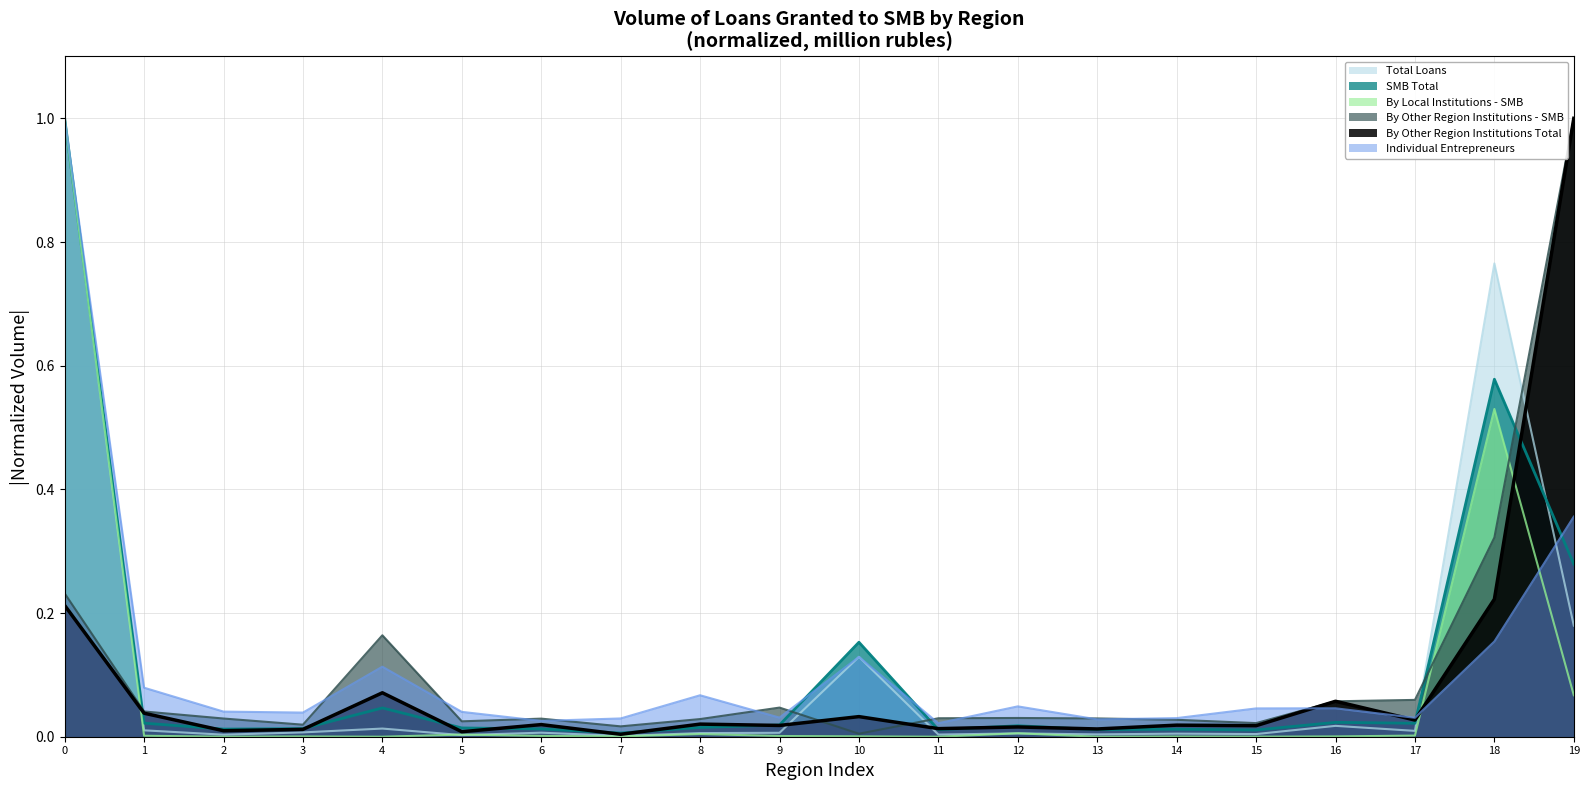

The value of Individual Entrepreneurs at 16 is 0.1. True or false?

False